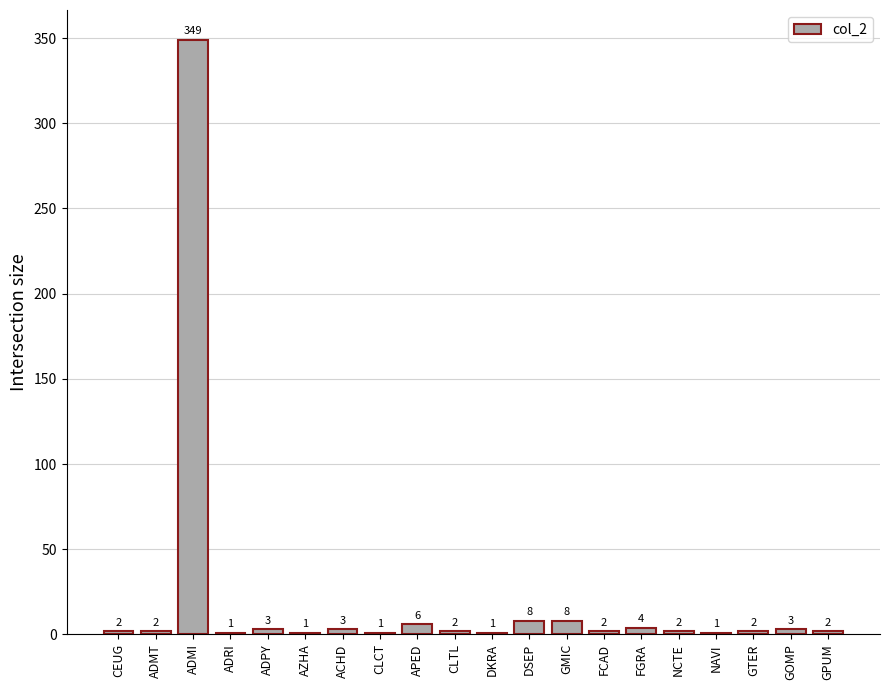

What is the average value?

20